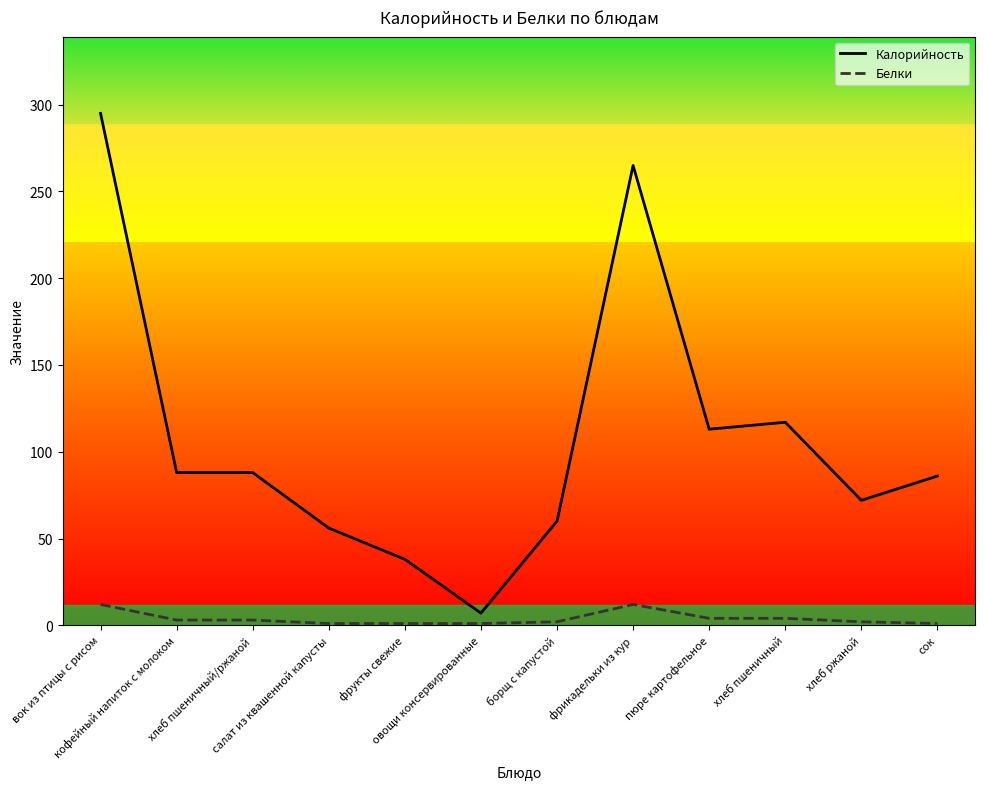

What is the difference between the highest and lowest values at фрукты свежие?

37